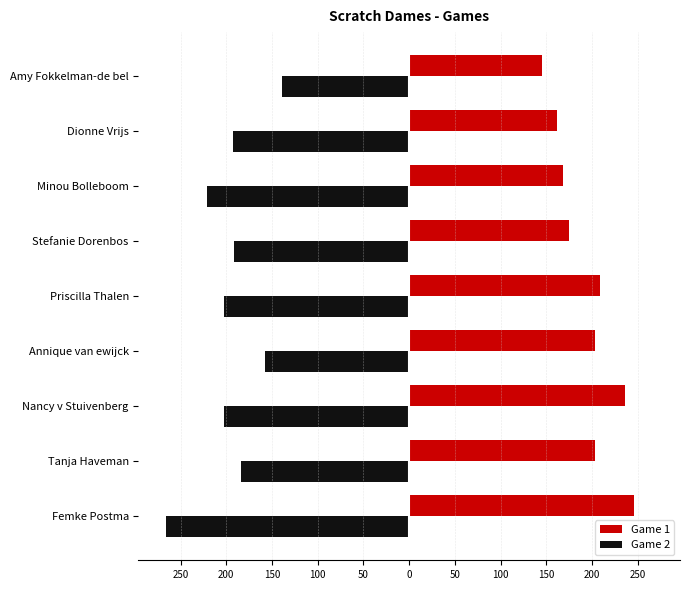

What are all the series names shown in the legend?

Game 1, Game 2